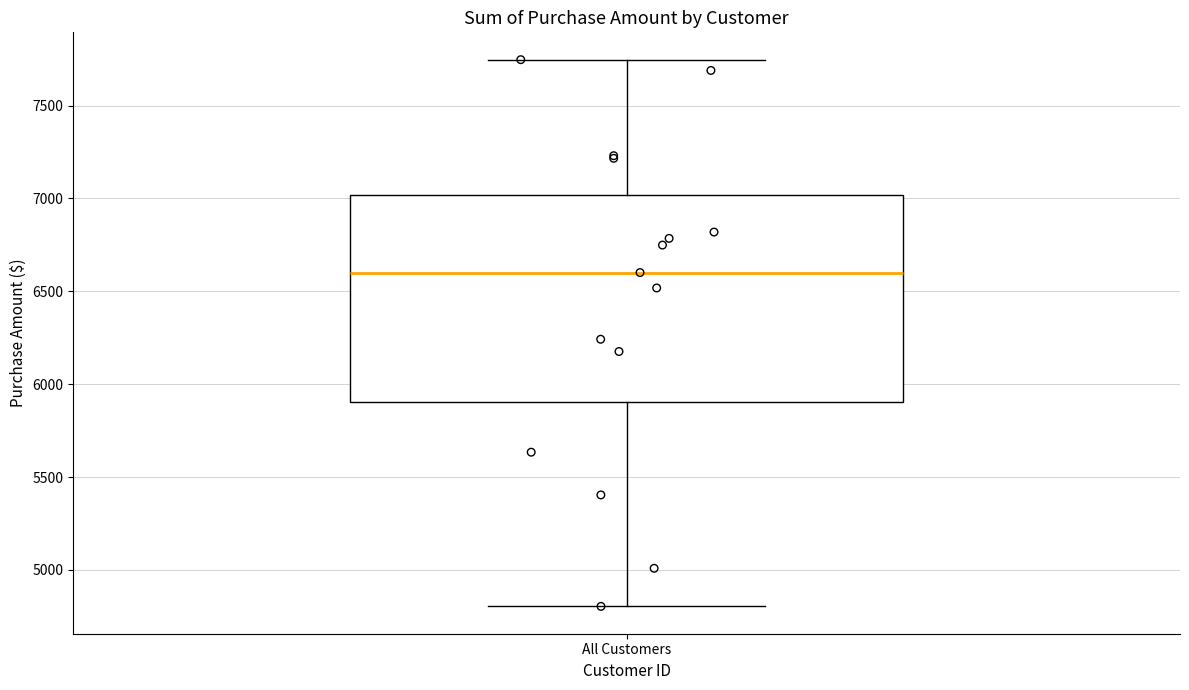

Where is the upper edge of the box for All Customers on the y-axis? The values are not printed on the chart, so give them approximately, as read against the axis.

7000